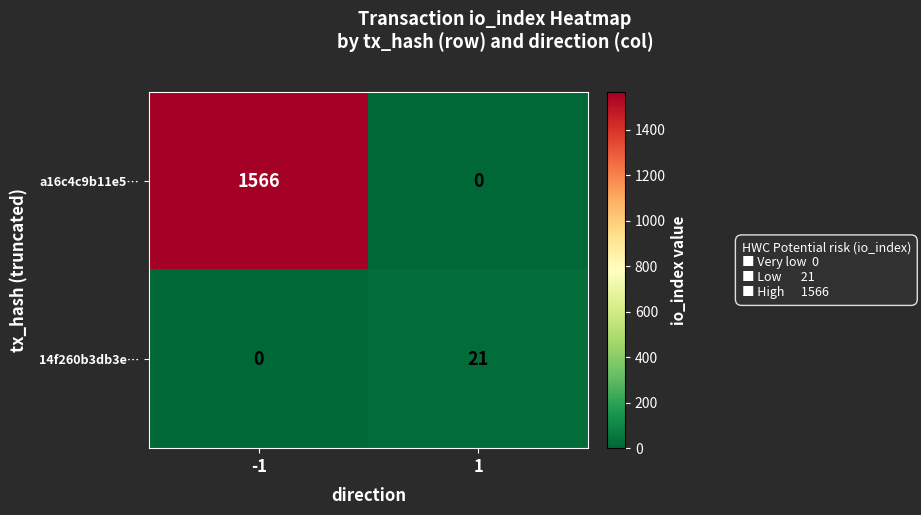

What is the spread (max minus min) of values at -1?

1566